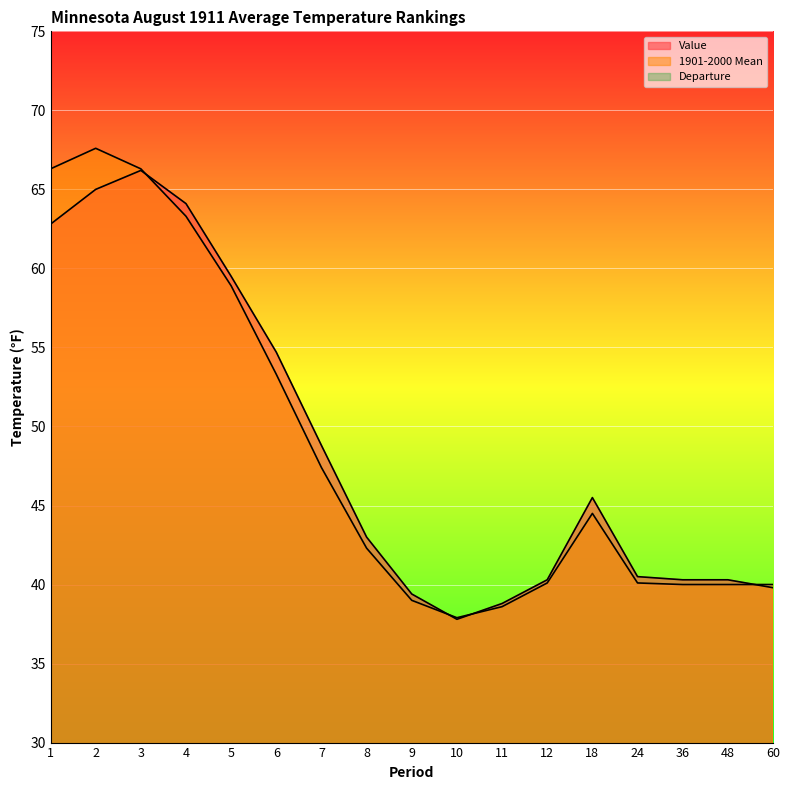

Reading left to right, transcribe all the data shown in this chart.

Value: 62.8	65.0	66.2	64.1	59.5	54.7	48.8	43.0	39.4	37.8	38.8	40.3	45.5	40.5	40.3	40.3	39.8
1901-2000 Mean: 66.3	67.6	66.3	63.3	58.9	53.3	47.4	42.3	39.0	37.9	38.6	40.1	44.5	40.1	40.0	40.0	40.0
Departure: -3.5	-2.6	-0.1	0.8	0.6	1.4	1.4	0.7	0.4	-0.1	0.2	0.2	1.0	0.4	0.3	0.3	-0.2